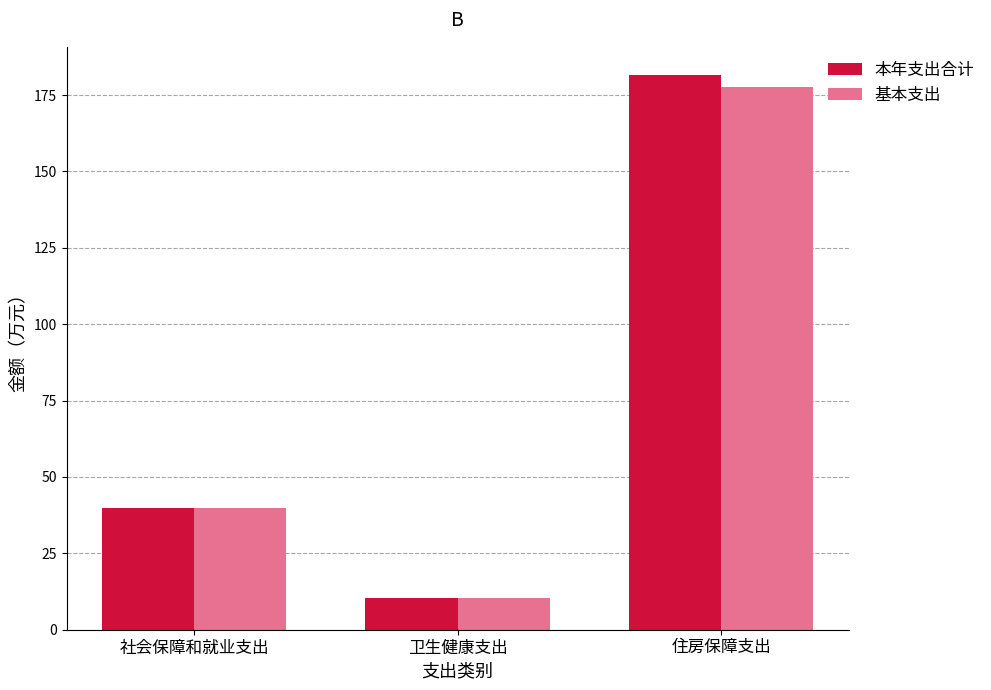

What is the sum of all 基本支出 values?

227.8